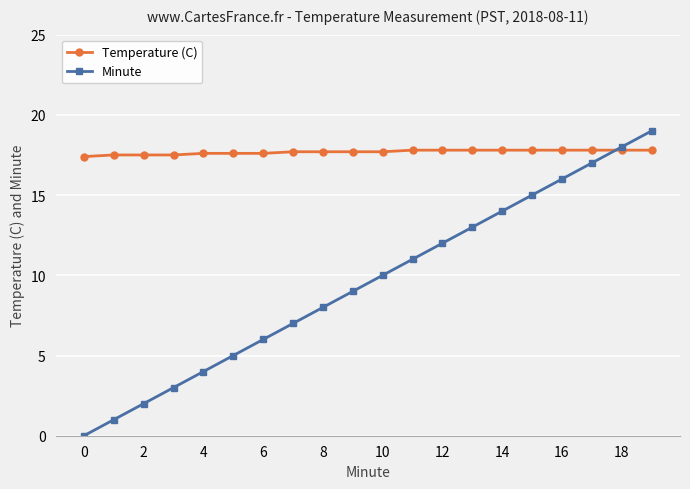

What is the value of the Temperature (C) point at the 11th from the left?

17.7